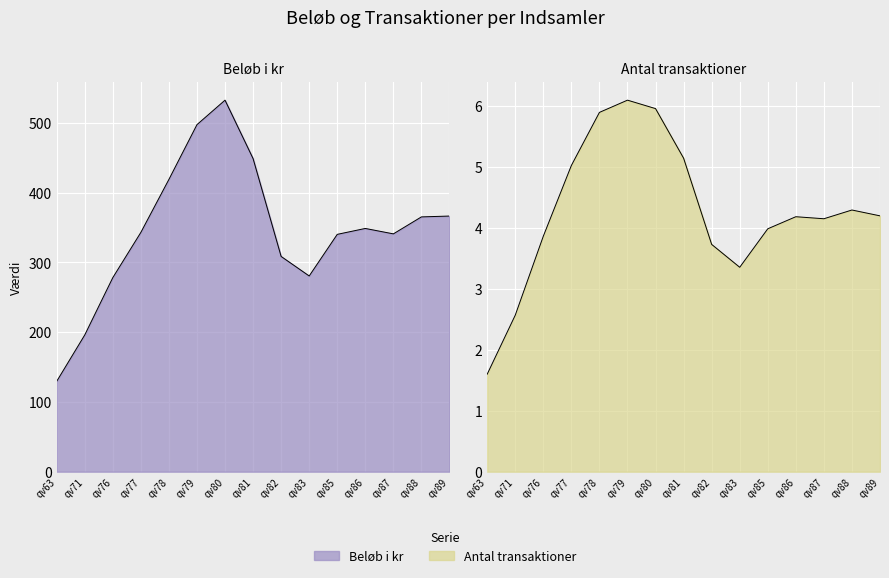

True or false: Antal transaktioner and Beløb i kr cross at least once.

False